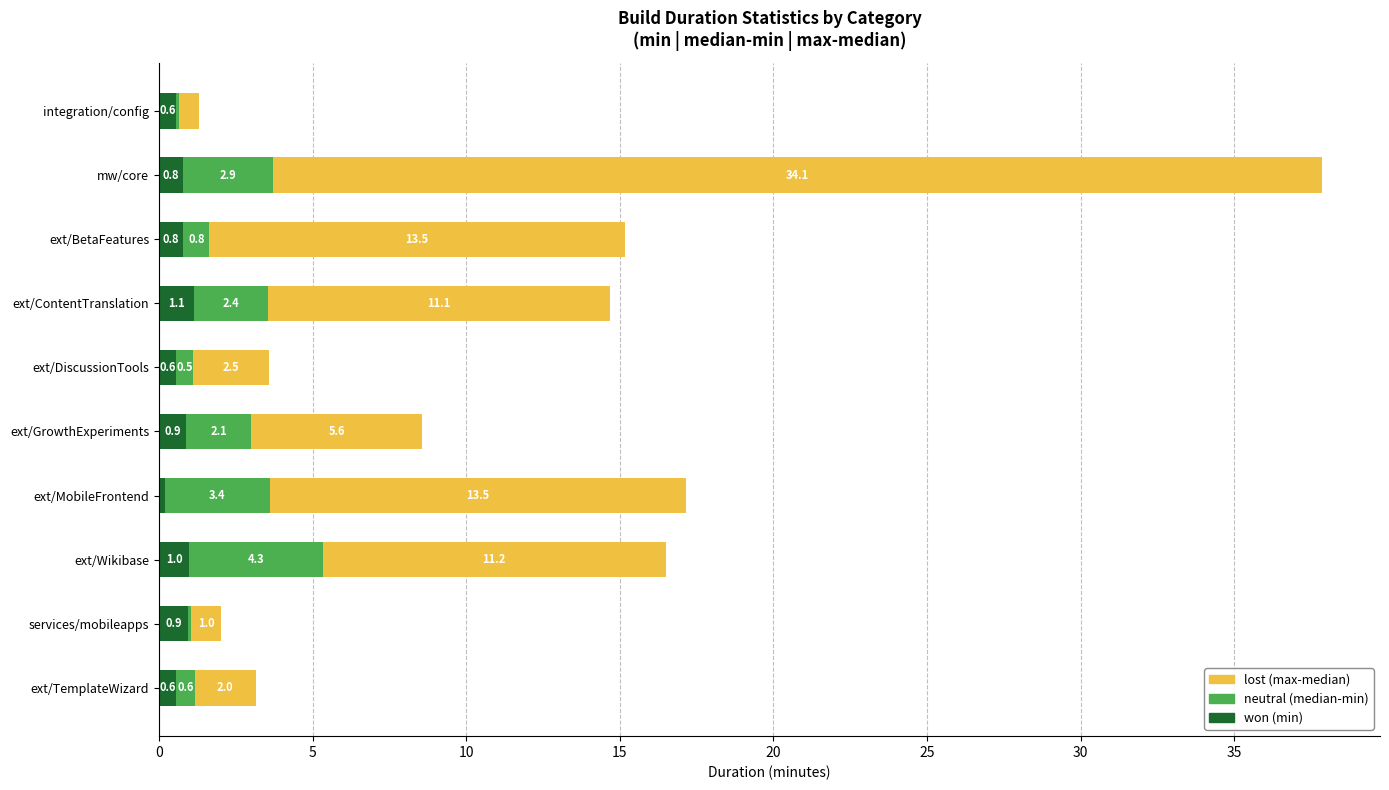

What is the maximum value for won (min)?

1.1